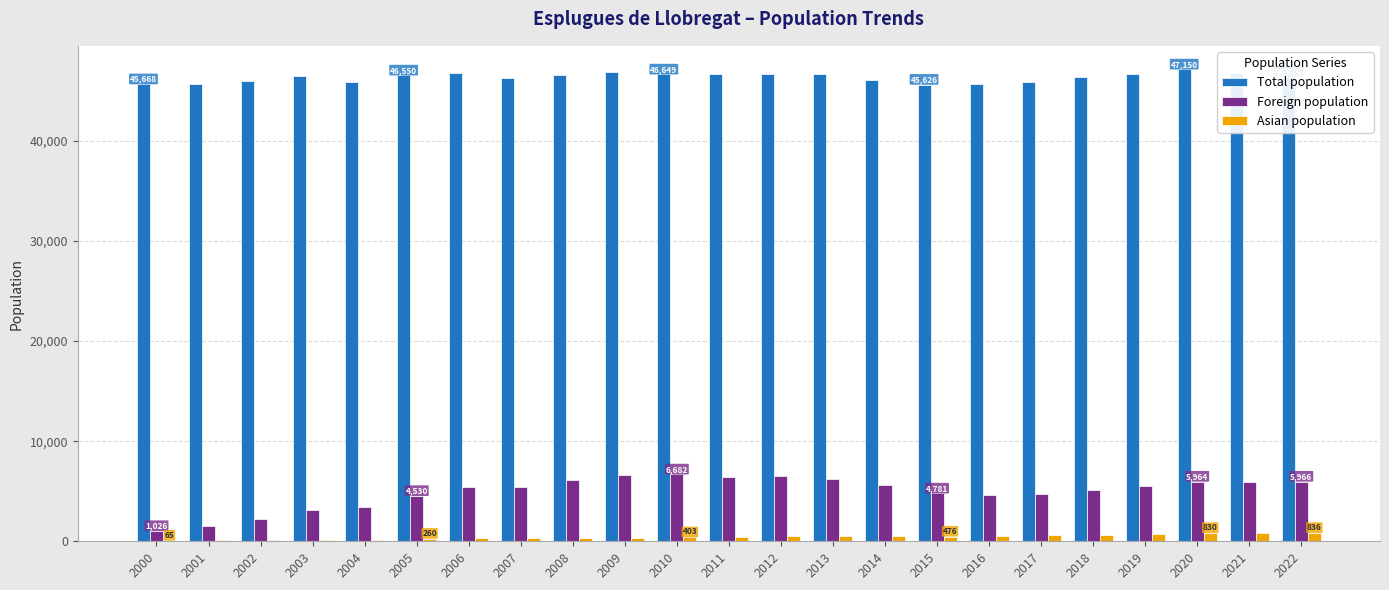

The Foreign population series shows 1511 at 2001. True or false?

True